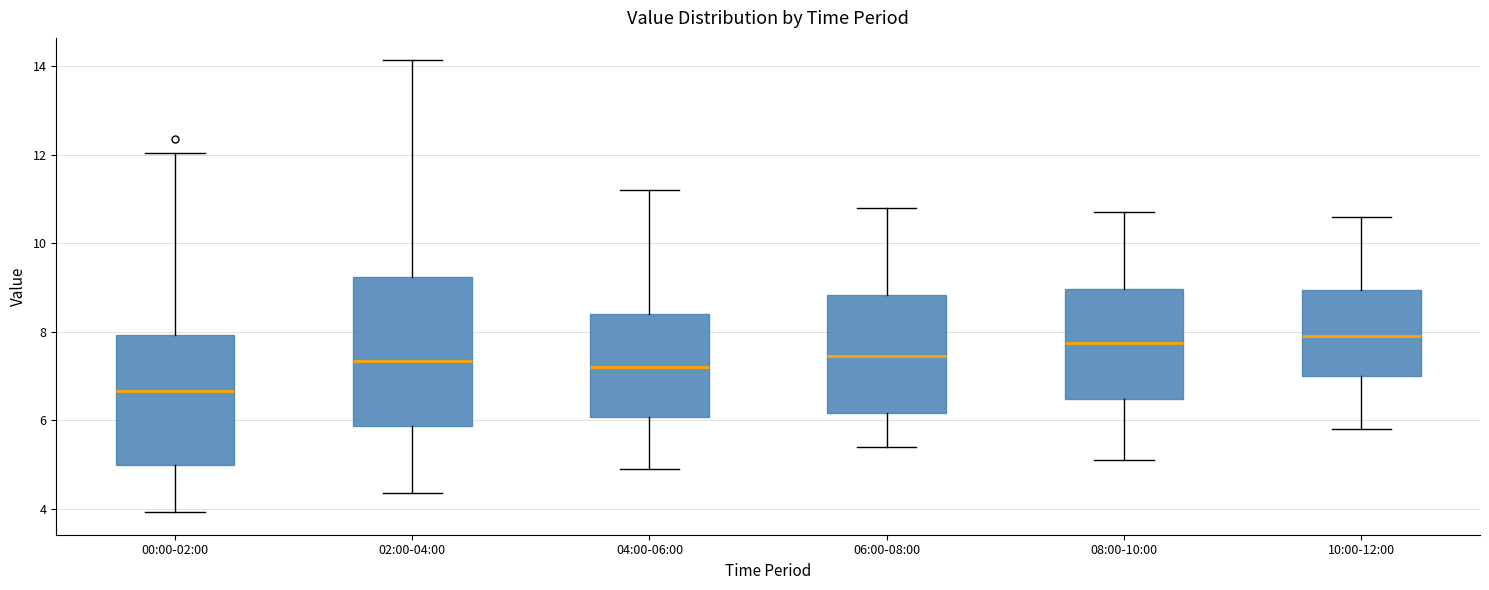

Which box's median line is the lowest?

00:00-02:00